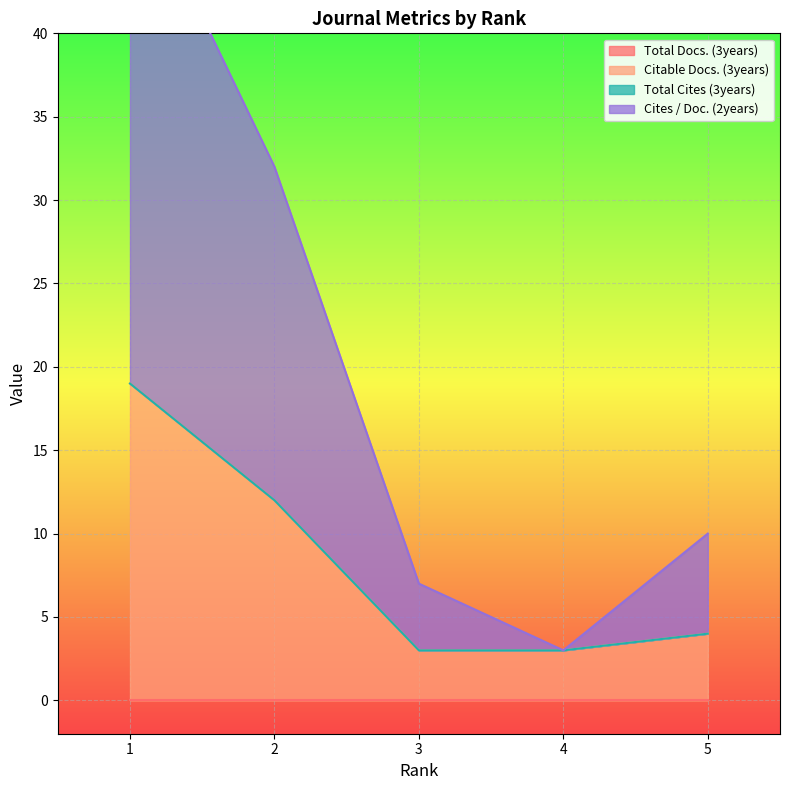

Which label corresponds to the smallest value in the chart?

3